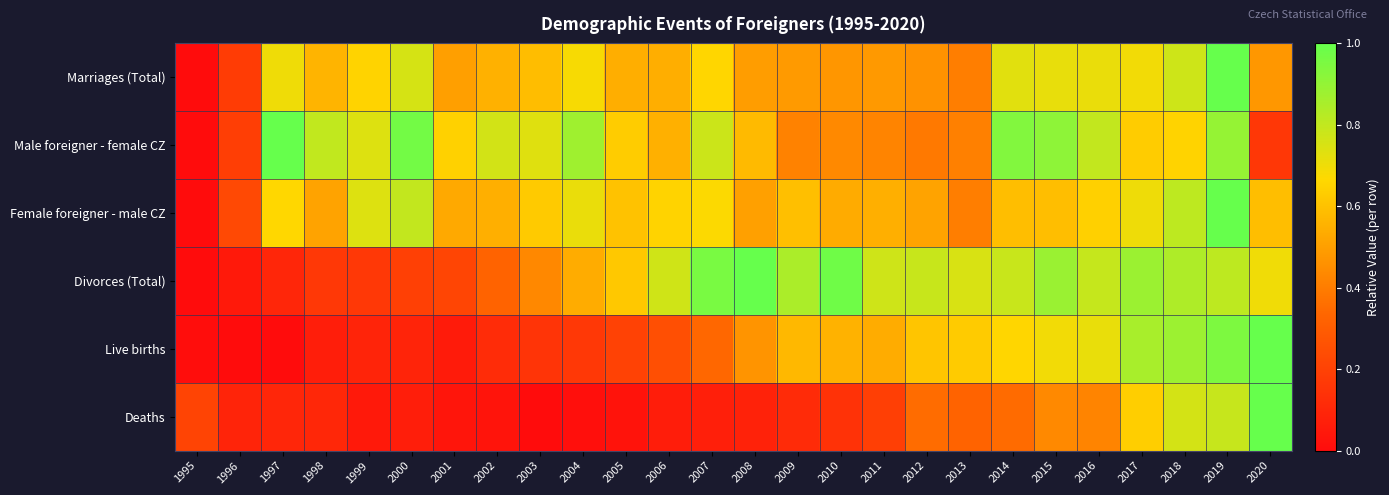

Which has a higher value, 2013 or 2004?

2004